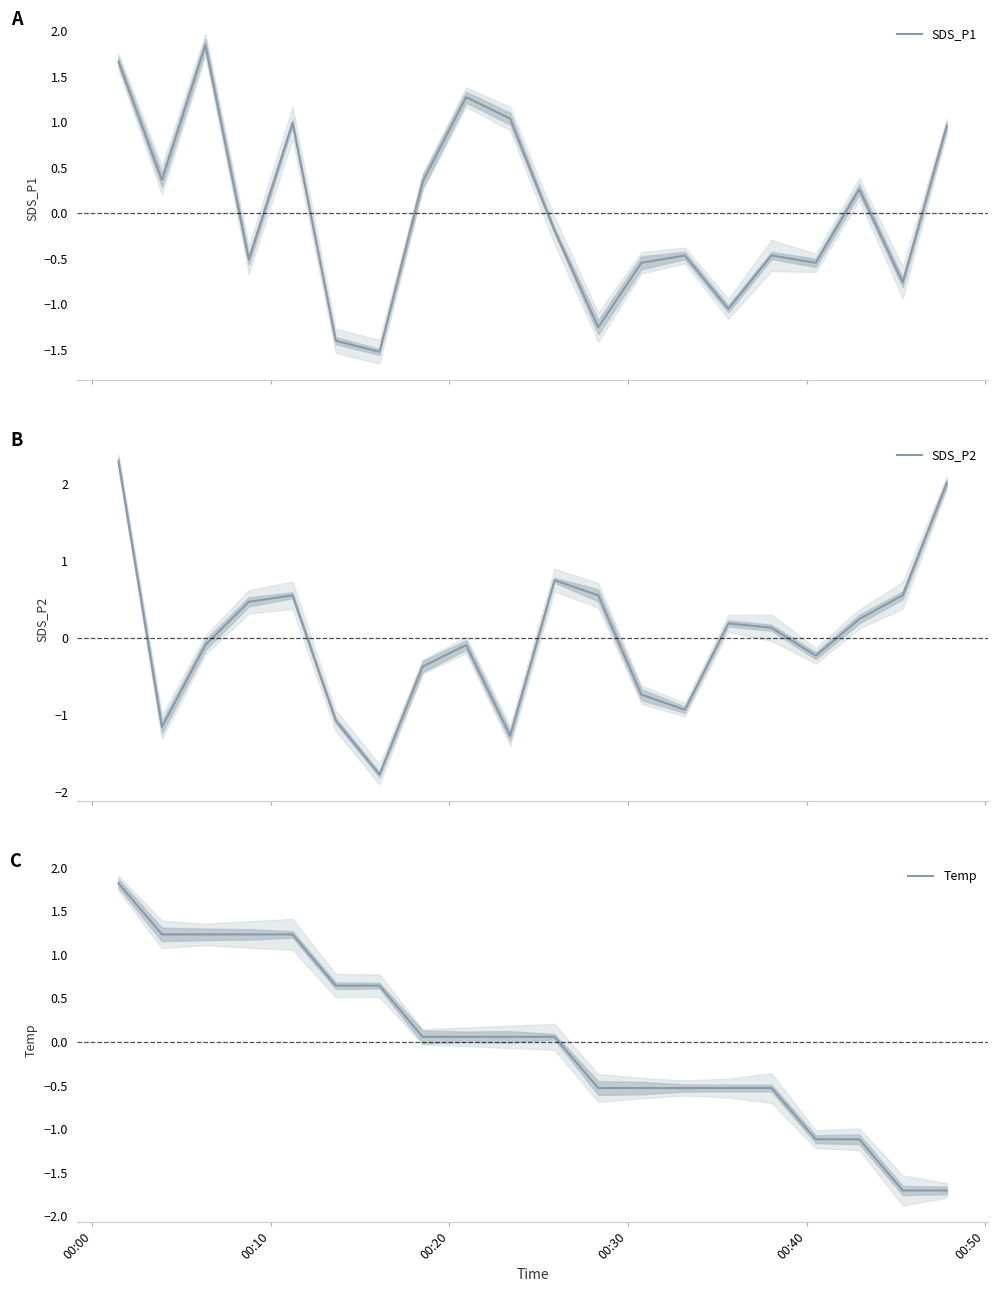

What is the minimum value for SDS_P1?

-1.5